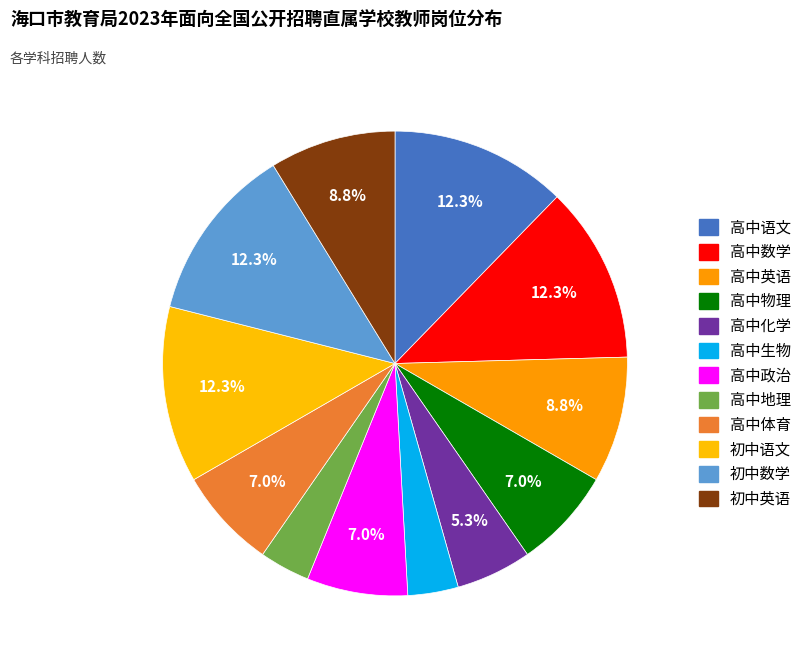

How many slices are in this pie chart?

12